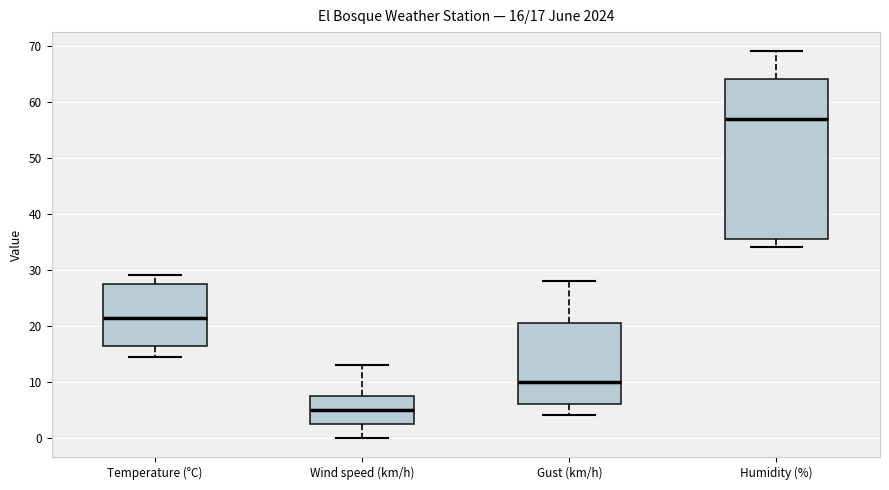

Which box is the tallest, from its lower edge to its upper edge?

Humidity (%)